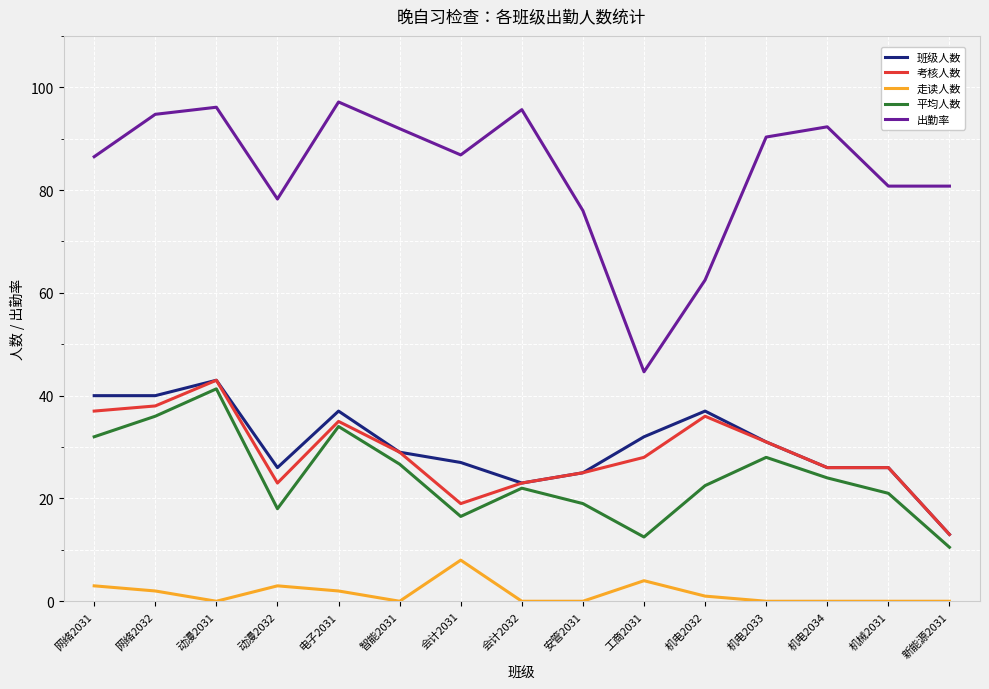

True or false: 平均人数 and 出勤率 cross at least once.

False